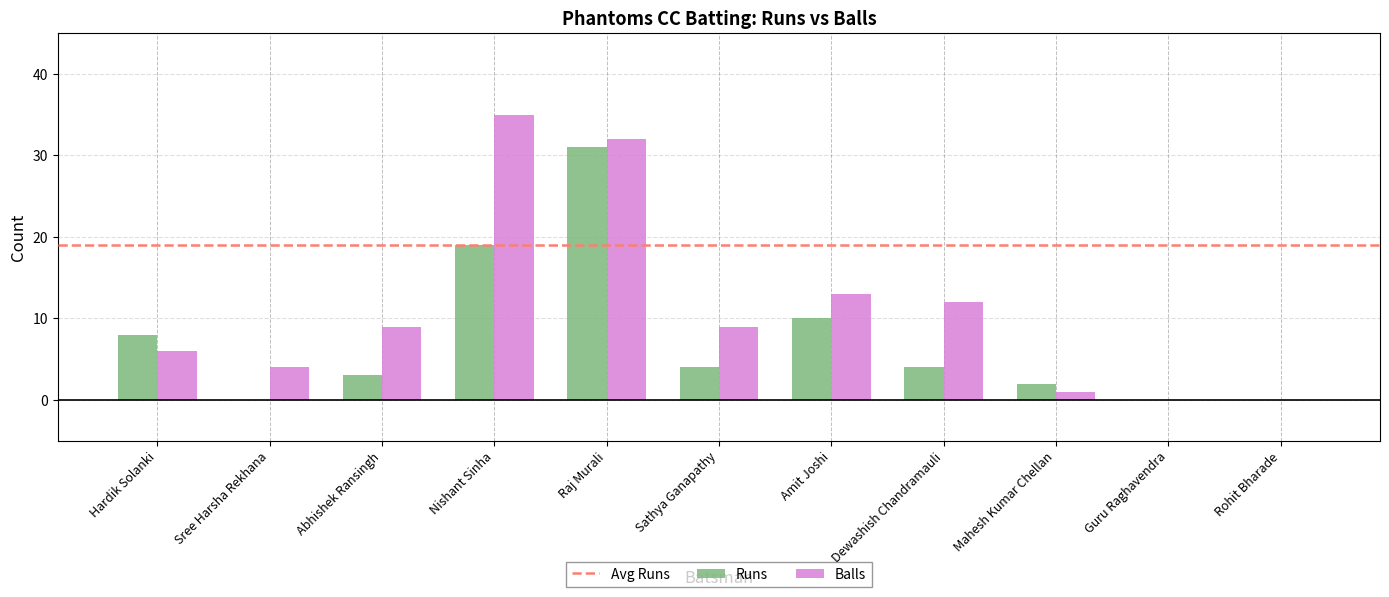

At which label is Runs closest to 15?

Nishant Sinha